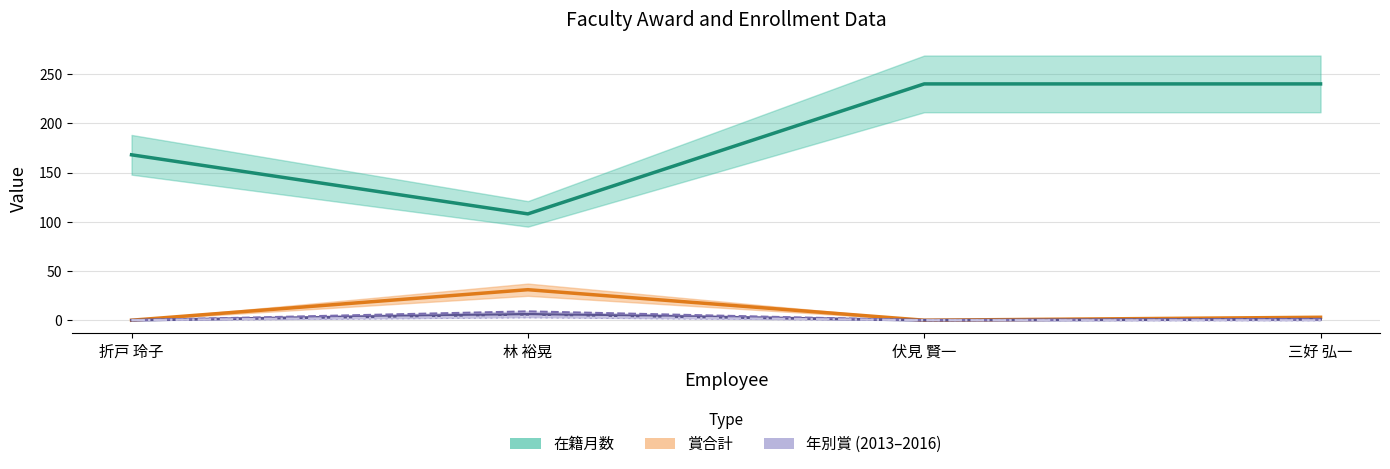

Is this an area chart (filled region under the line)?

No